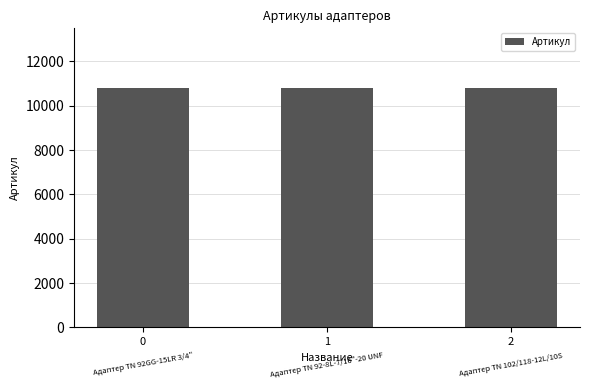

What is the greatest value displayed?

10795